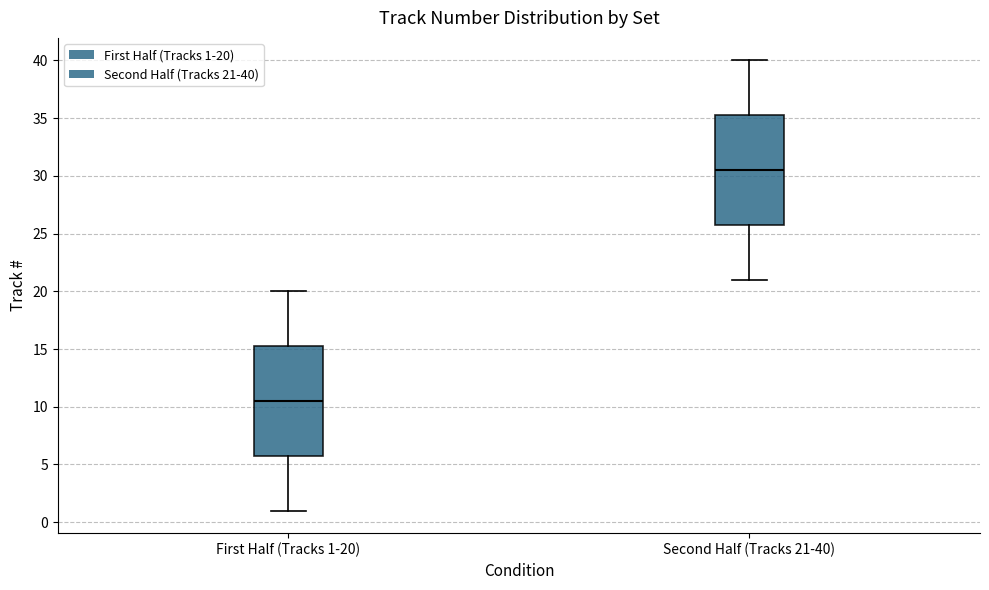

Reading left to right, read every box against the y-axis: the position of its median line, the range the box covers, and the ends of its whiskers. The values are not printed on the chart, so give them approximately, as read against the axis.

First Half (Tracks 1-20): median 10.5, box 6.0 to 15.5, whiskers 1.0 to 20.0
Second Half (Tracks 21-40): median 30.5, box 26.0 to 35.5, whiskers 21.0 to 40.0